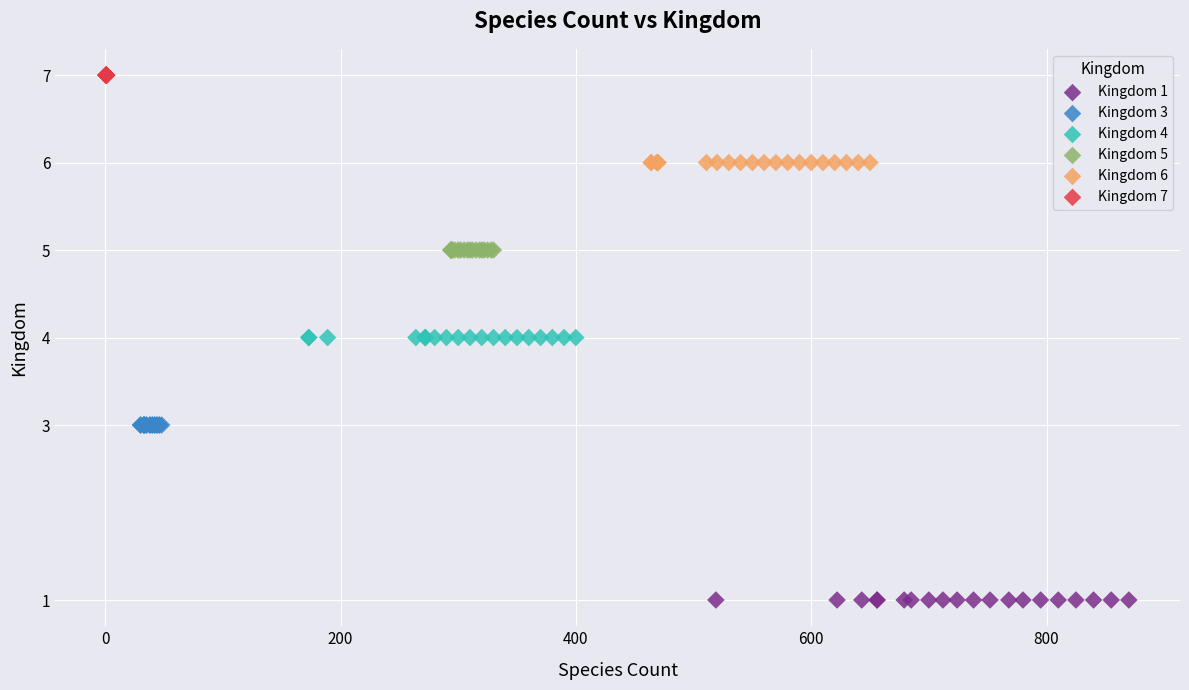

Which series reaches the minimum Y coordinate?

Kingdom 1